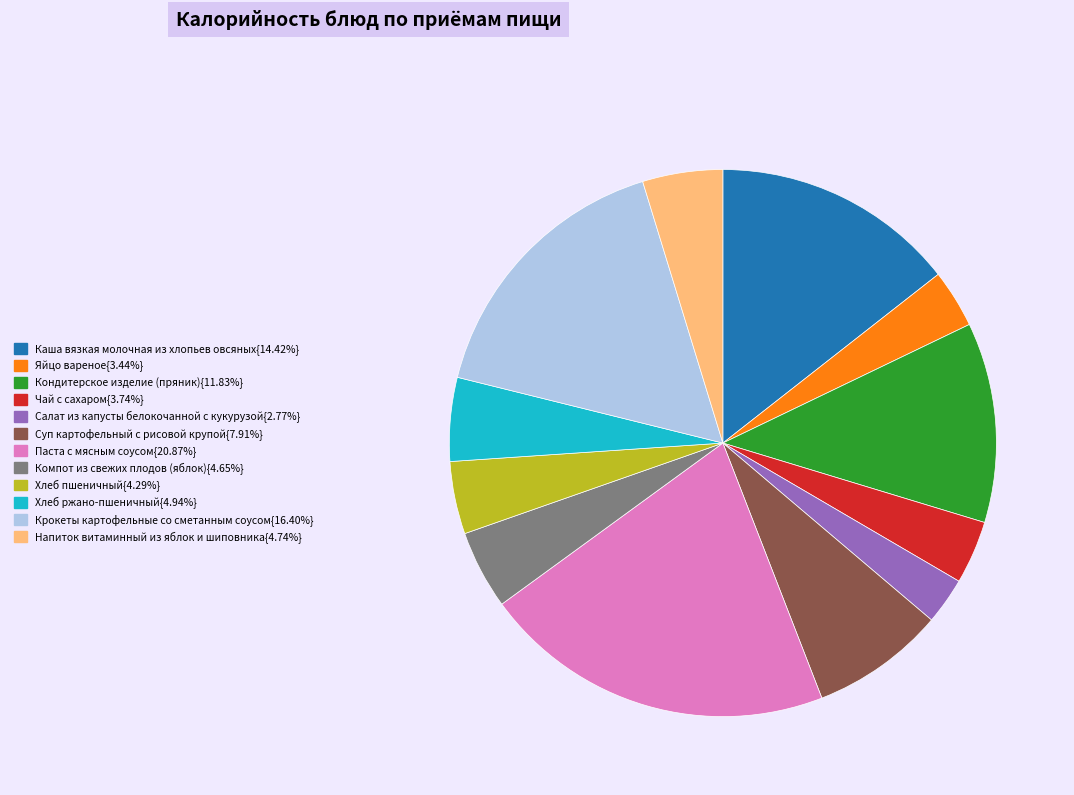

Does any single category account for the majority?

No